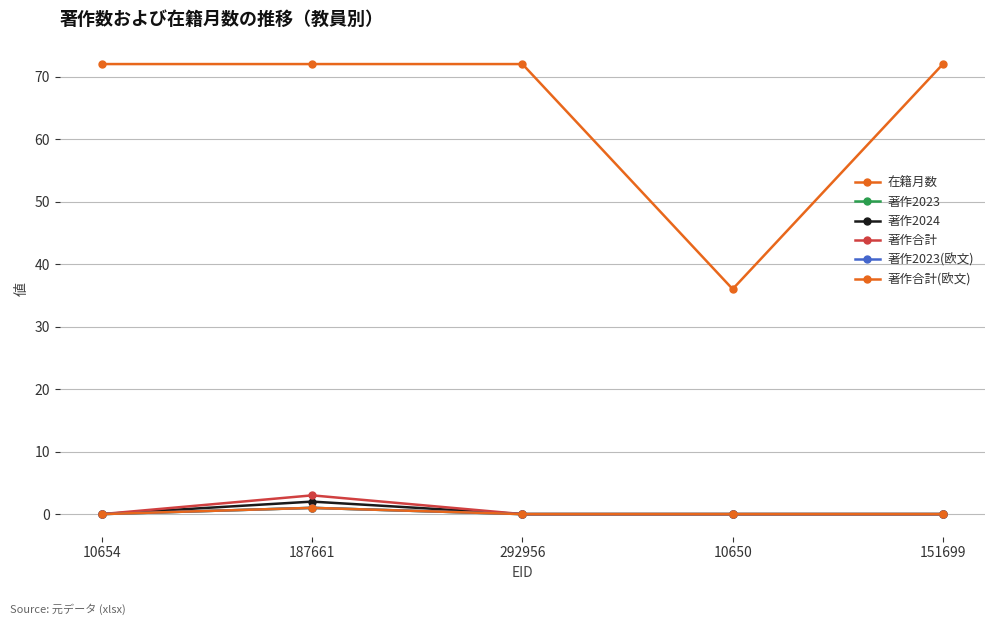

How many lines are shown in the chart?

6